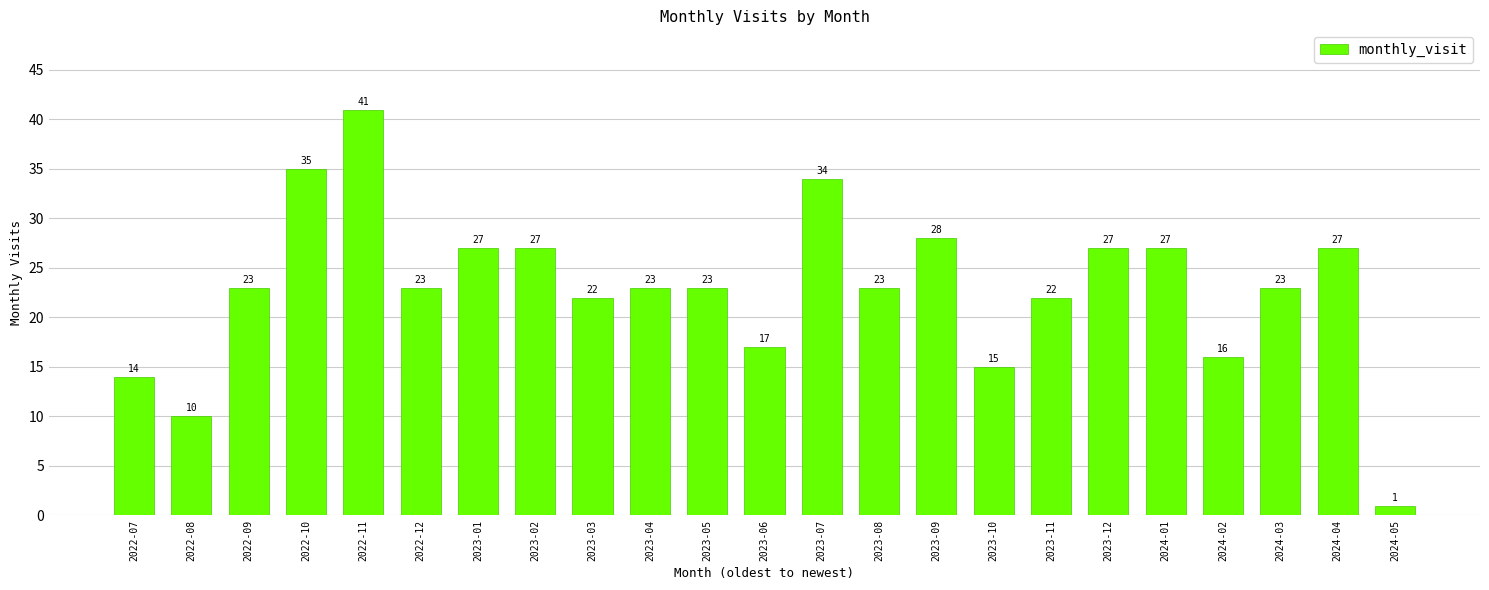

What position from the left is 2024-02?

20